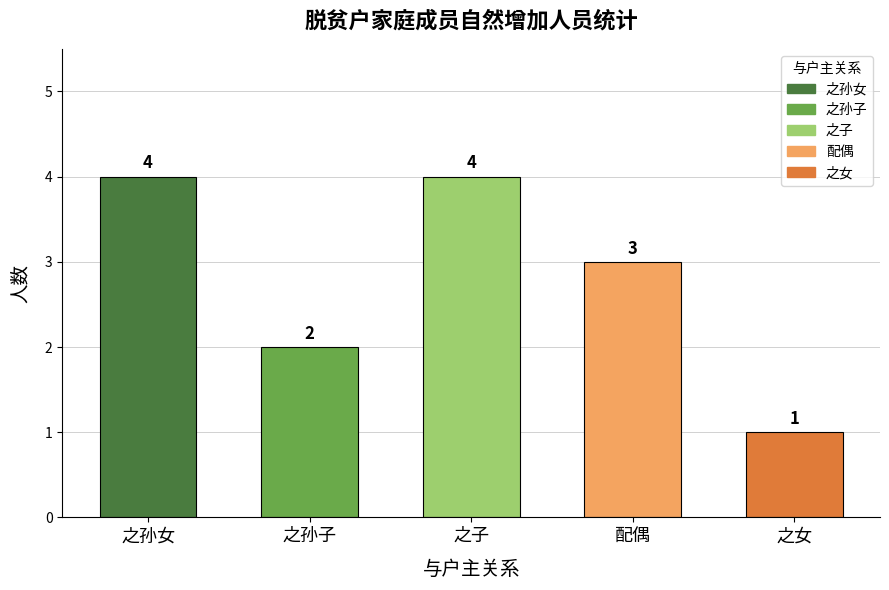

What is the difference between the second highest and minimum values?

3